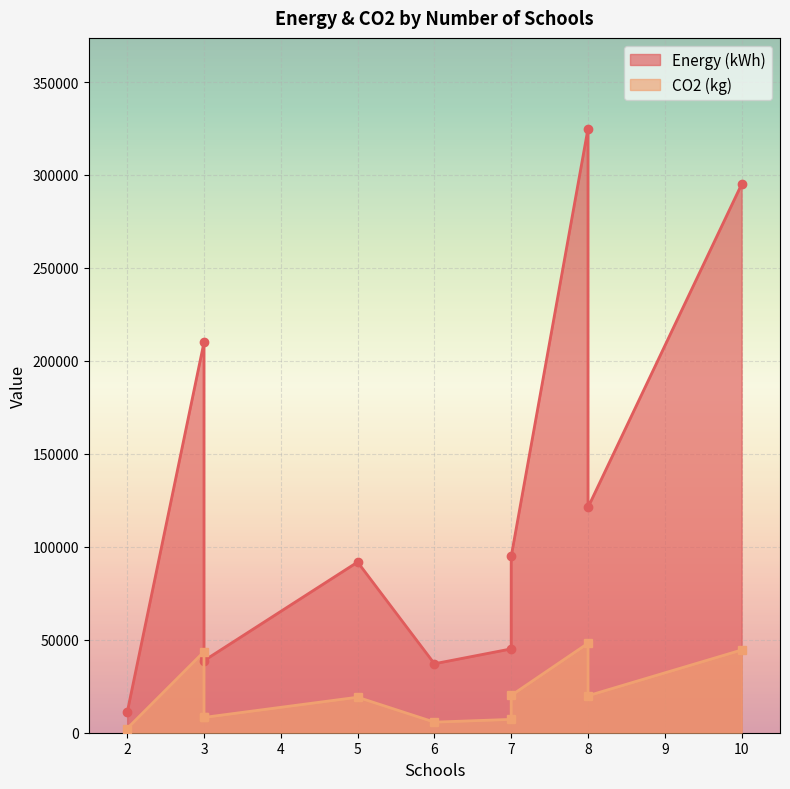

Which category has the highest value across all series?

8